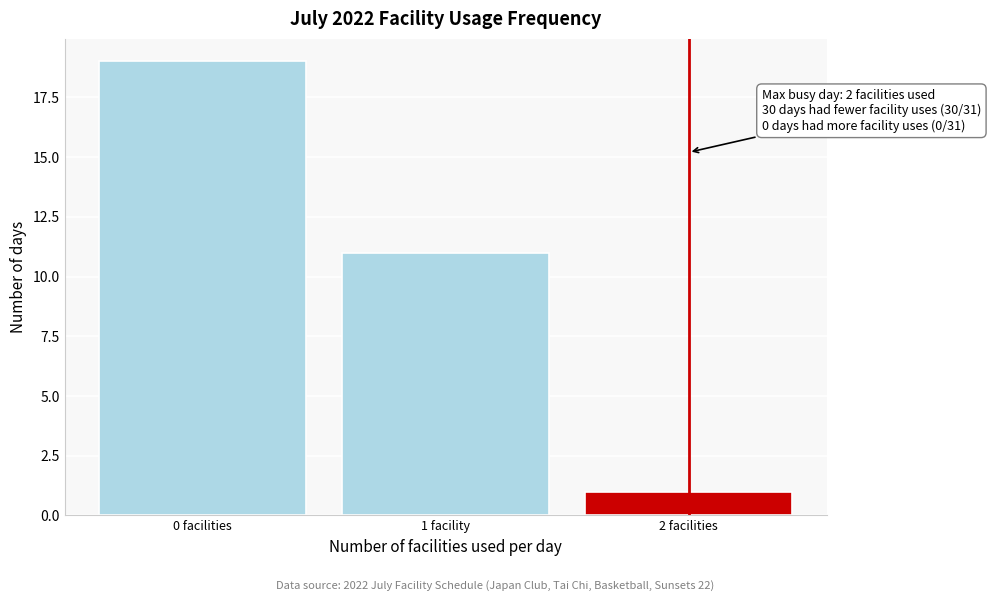

Reading left to right, list all the values displayed in this chart.

0 facilities=19	1 facility=11	2 facilities=1